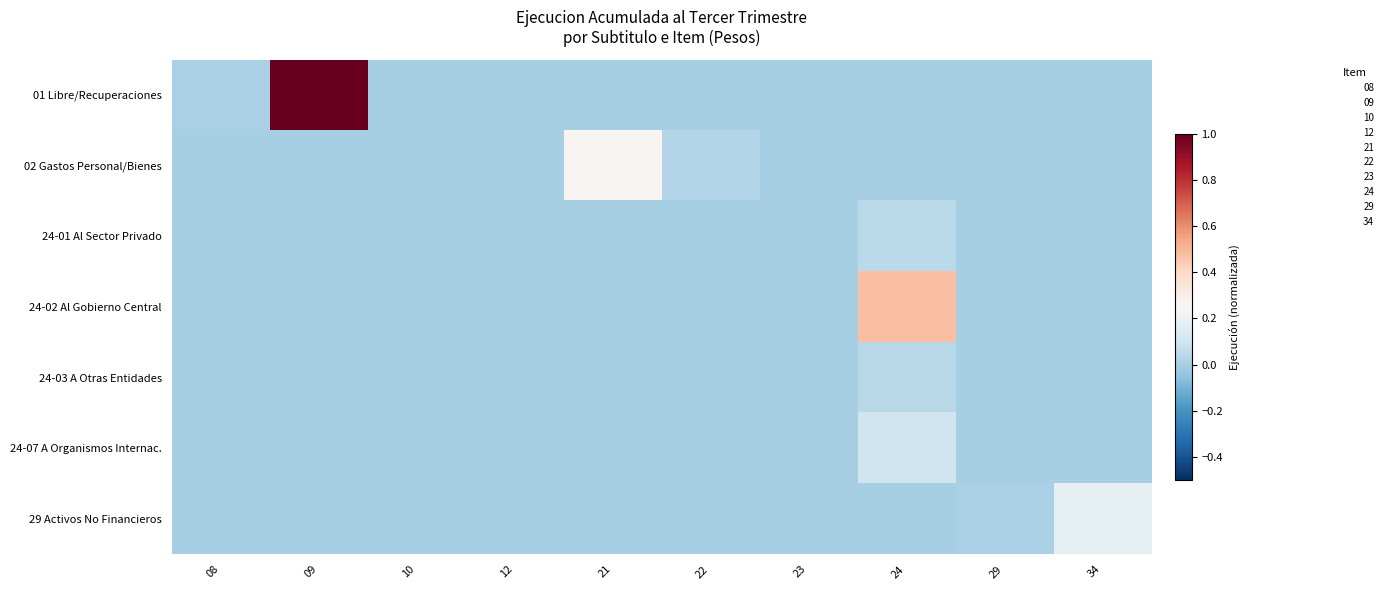

Which category has the lowest value across all series?

21